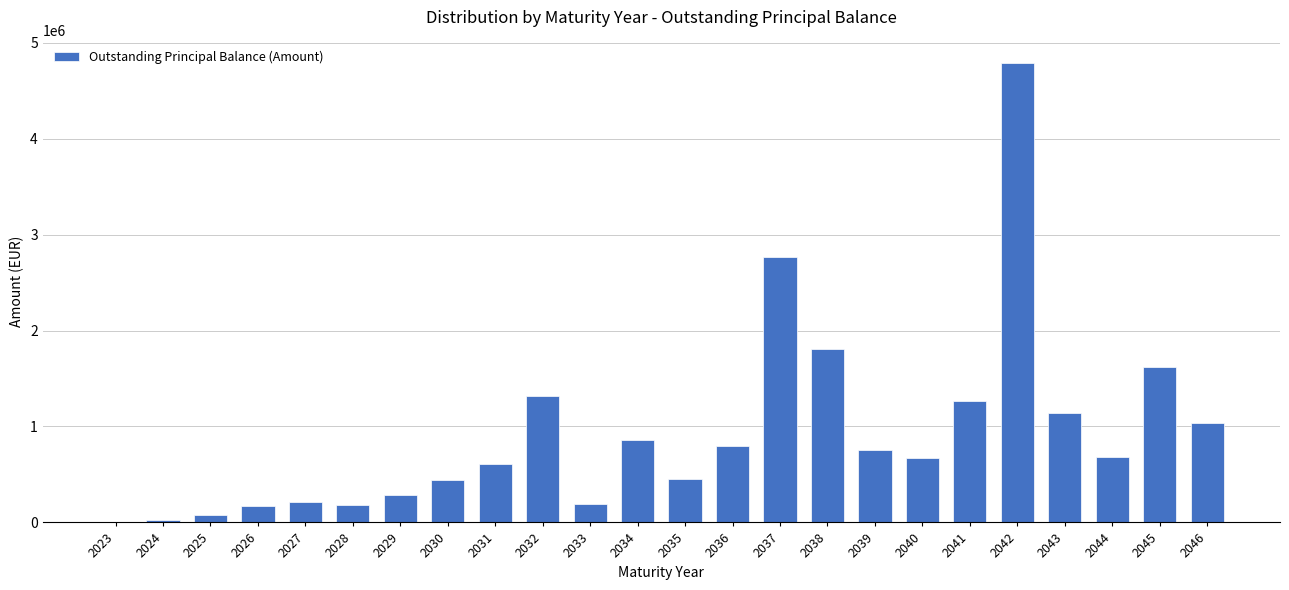

What is the sum of all values?

22180223.8